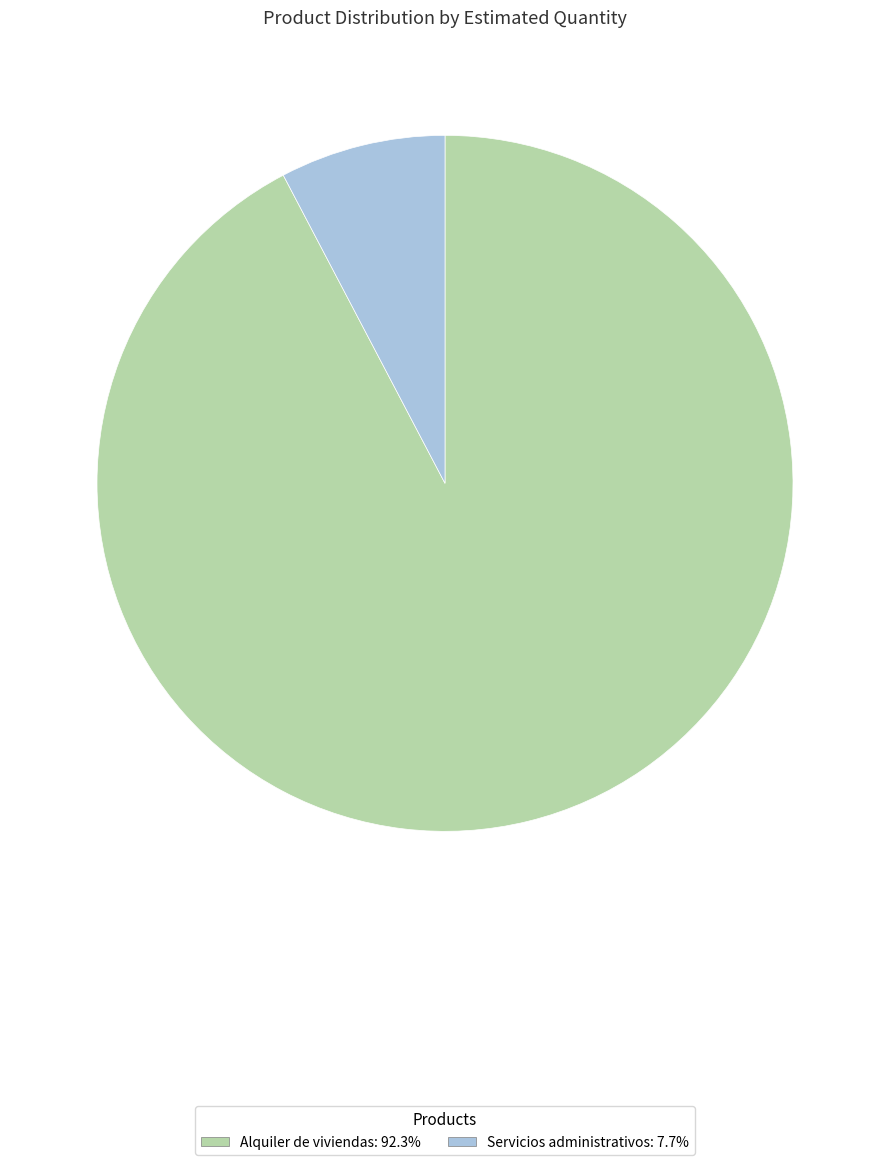

Combined, do Alquiler de viviendas and Servicios administrativos account for over 50%?

Yes